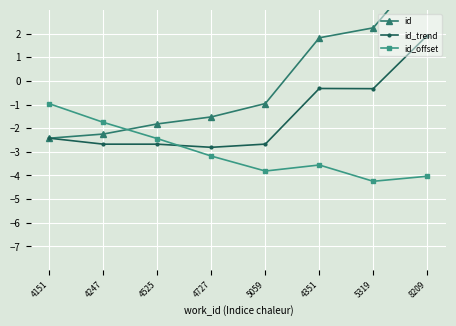

List the series in order of their overall mean, lowest first.

id_offset, id_trend, id